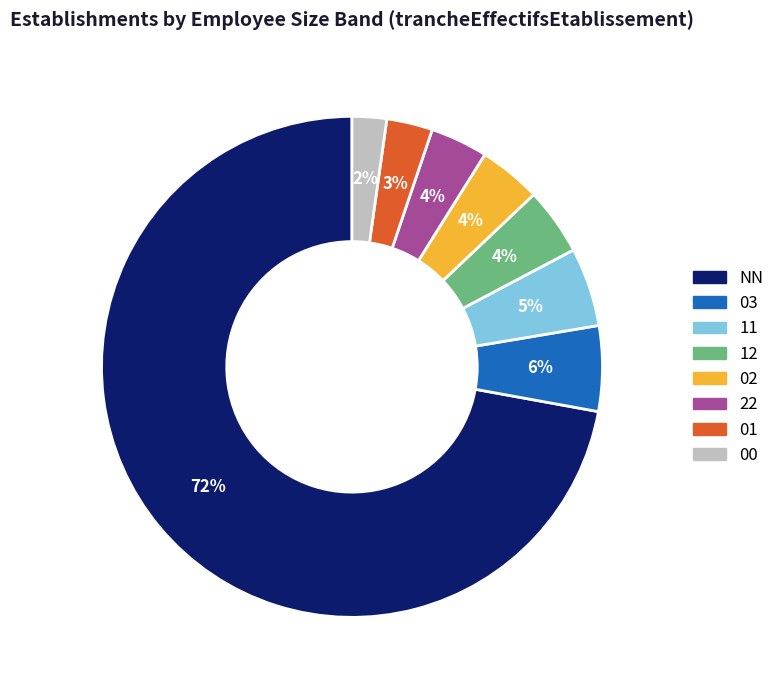

To the nearest percent, what portion does 11 represent?

5%